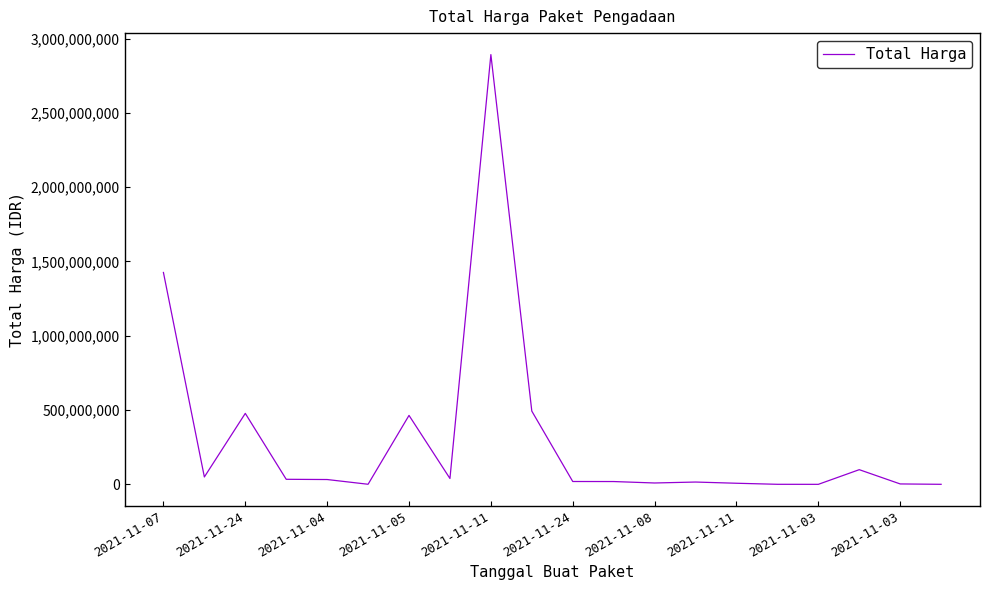

What is the maximum value shown in the chart?

2892122000